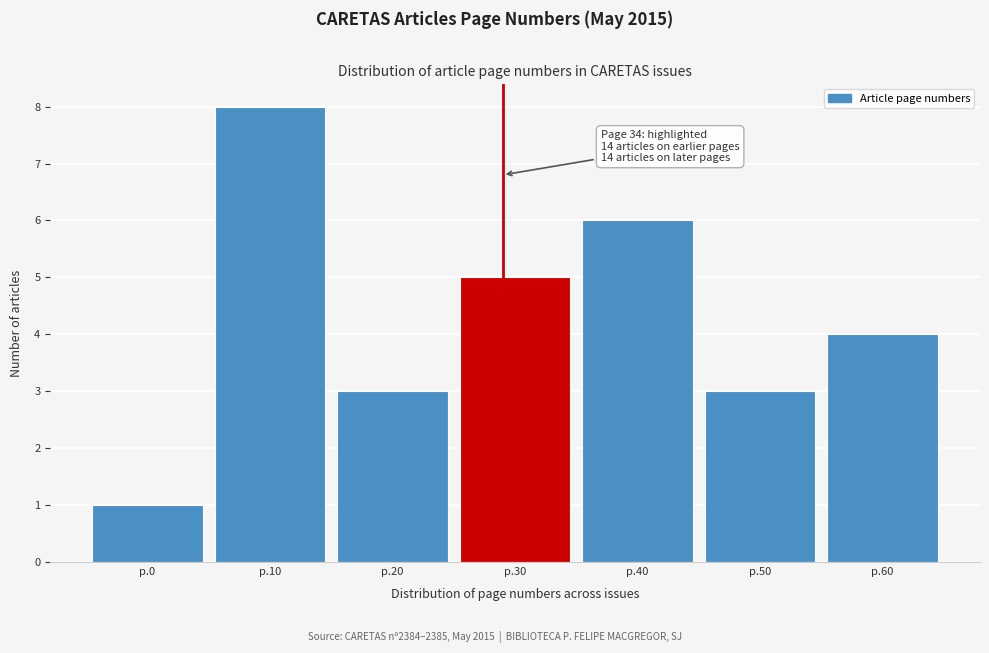

Reading right to left, extract all data points from this chart.

p.60=4	p.50=3	p.40=6	p.30=5	p.20=3	p.10=8	p.0=1